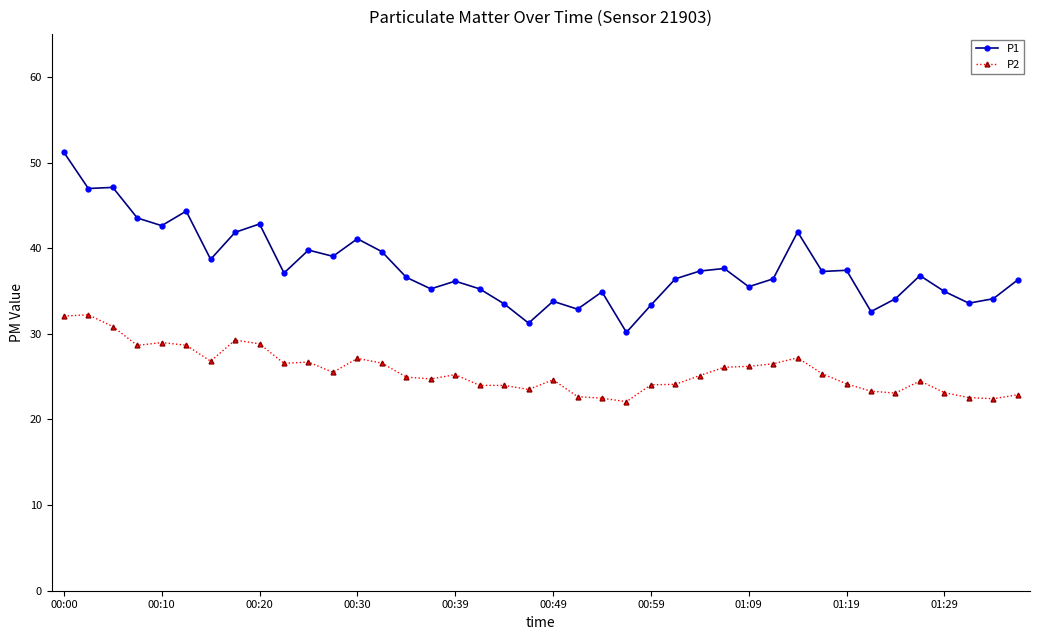

True or false: P1 and P2 cross at least once.

False